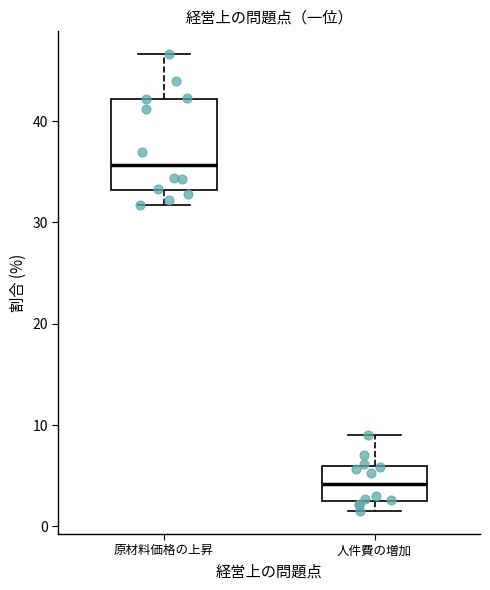

Reading left to right, transcribe this box plot: for each box, give where its median line is, the range the box spans, and where its two whiskers end, as read against the y-axis. The values are not printed on the chart, so give them approximately, as read against the axis.

原材料価格の上昇: median 36, box 33 to 42, whiskers 32 to 47
人件費の増加: median 4, box 3 to 6, whiskers 2 to 9